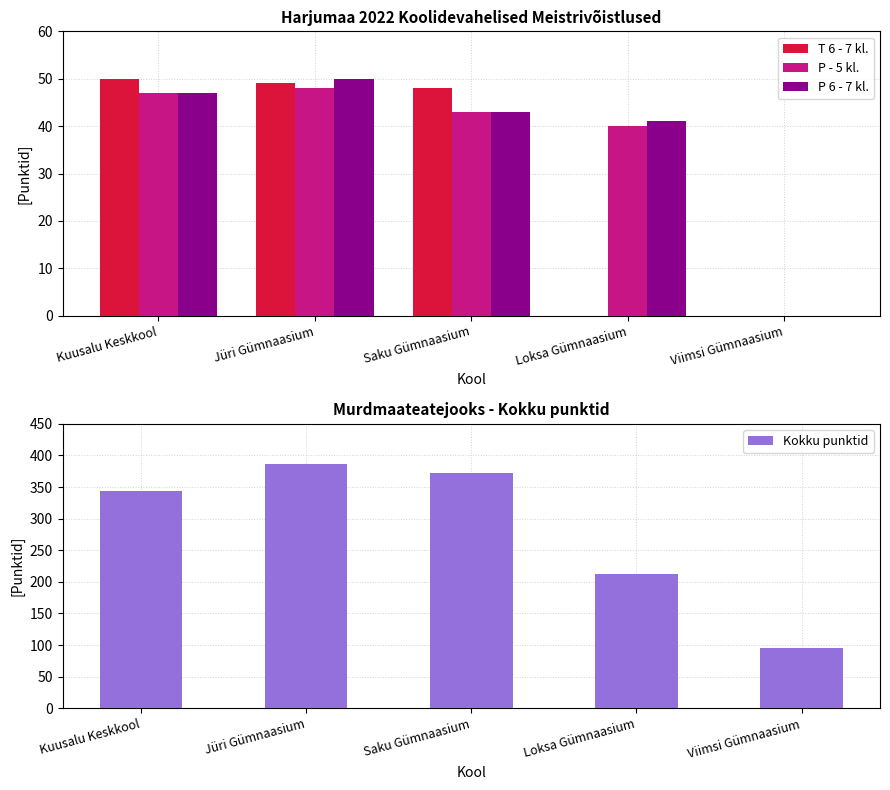

How many bars are there in total?

20